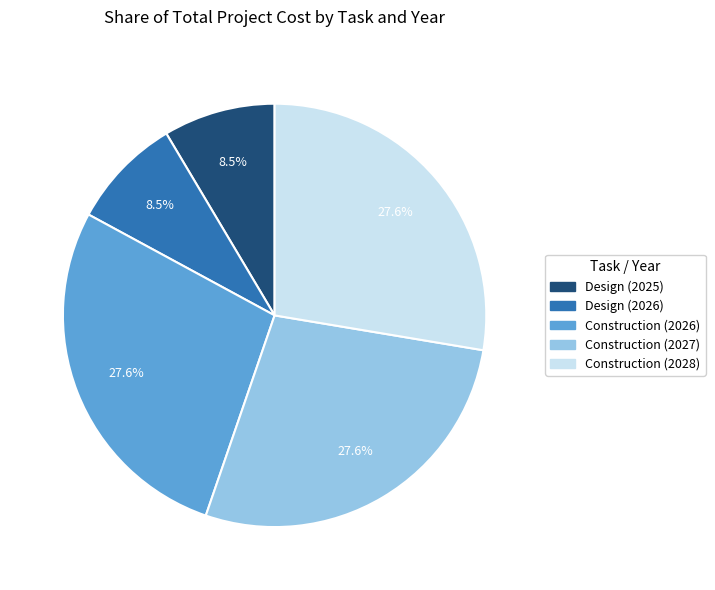

True or false: Design (2026) accounts for 2% of the total.

False